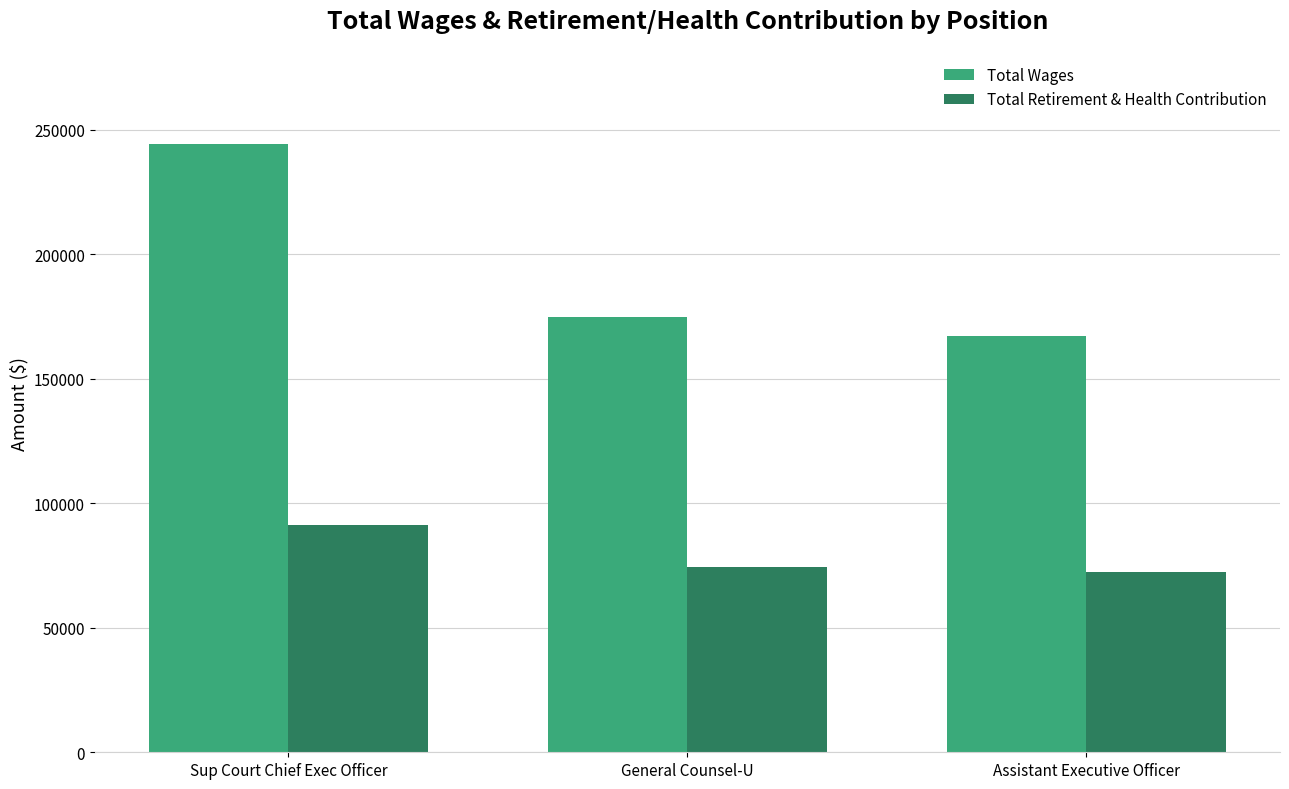

How many categories are shown in the chart?

3